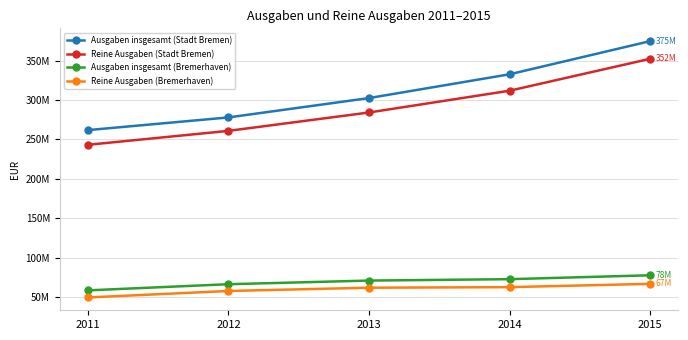

Does the chart have visible grid lines?

Yes